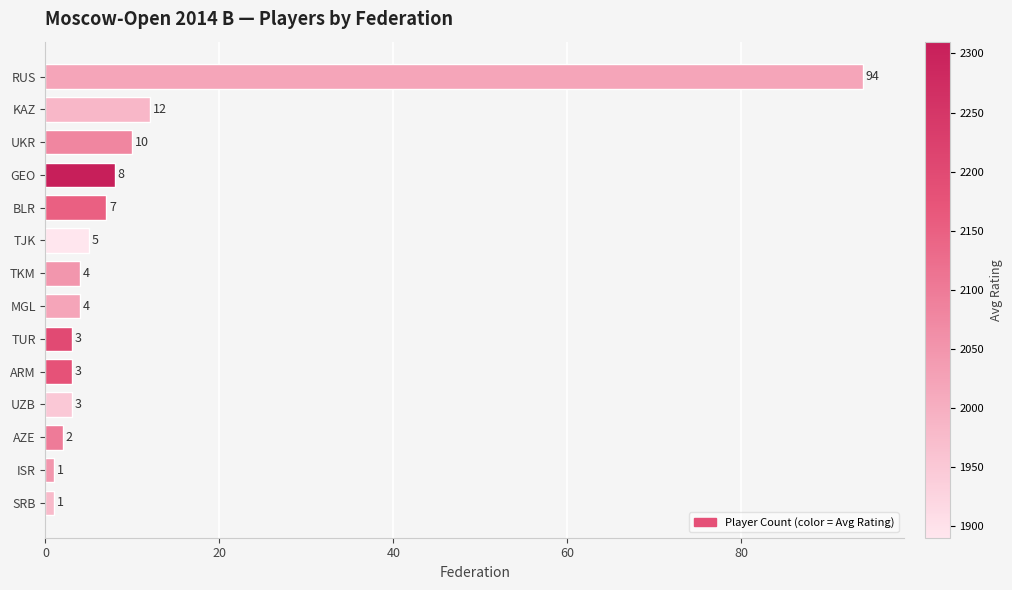

What is the greatest value displayed?

94